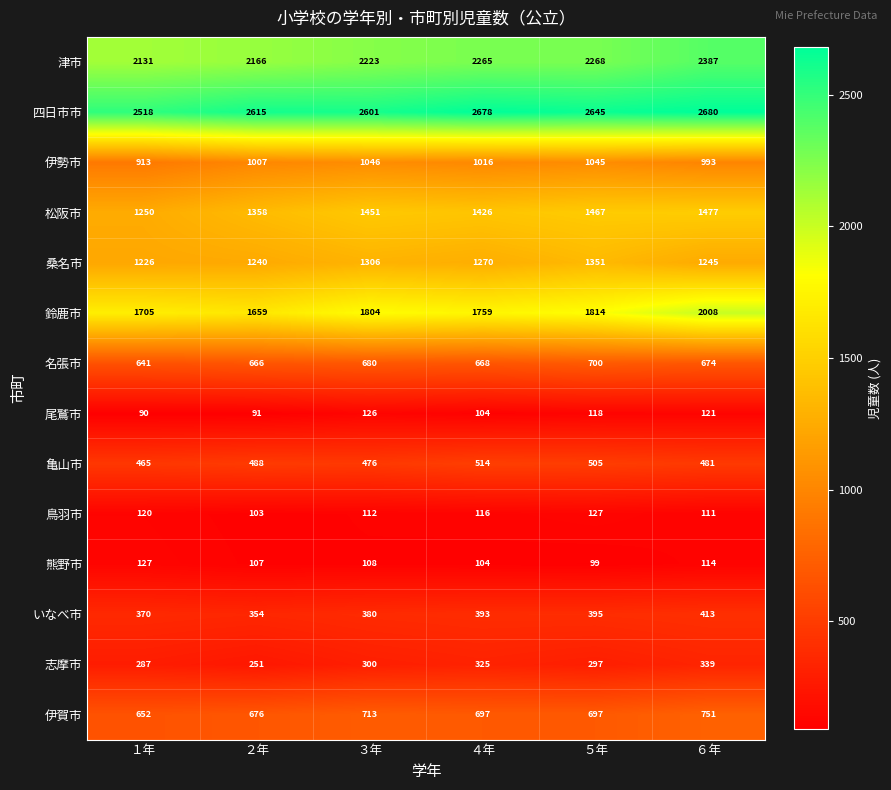

What is the maximum value for 伊賀市?

751